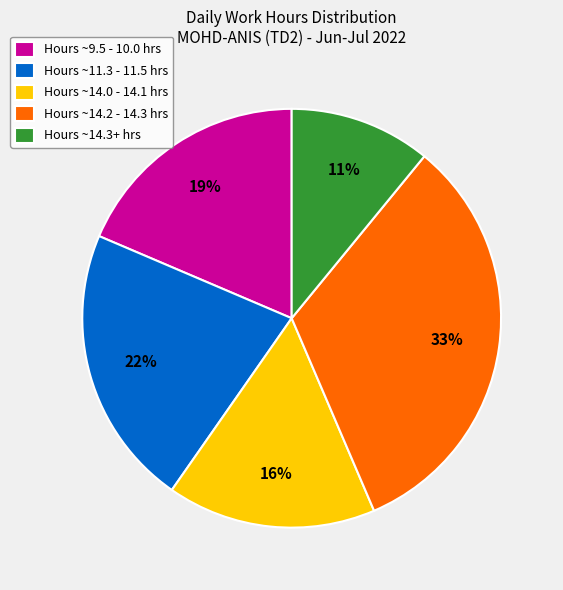

Between Hours ~14.2 - 14.3 hrs and Hours ~11.3 - 11.5 hrs, which is larger?

Hours ~14.2 - 14.3 hrs